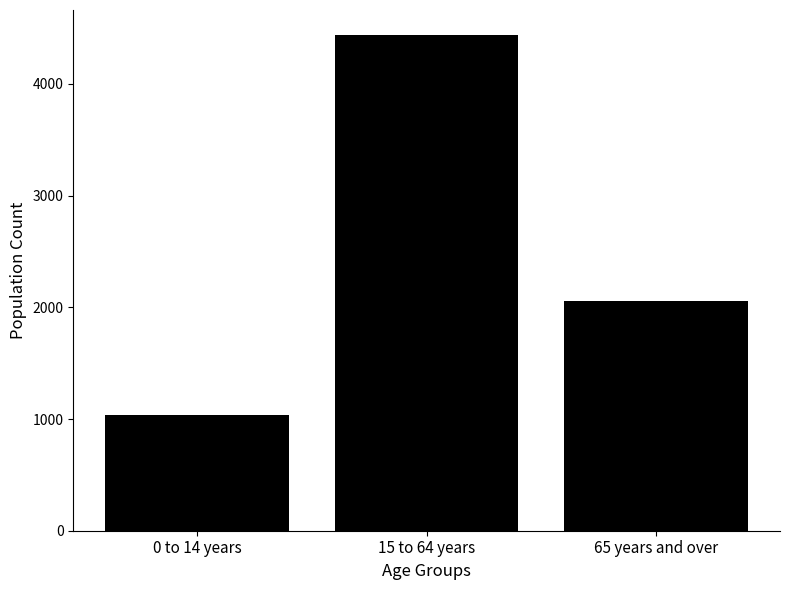

Which has a higher value, 0 to 14 years or 15 to 64 years?

15 to 64 years